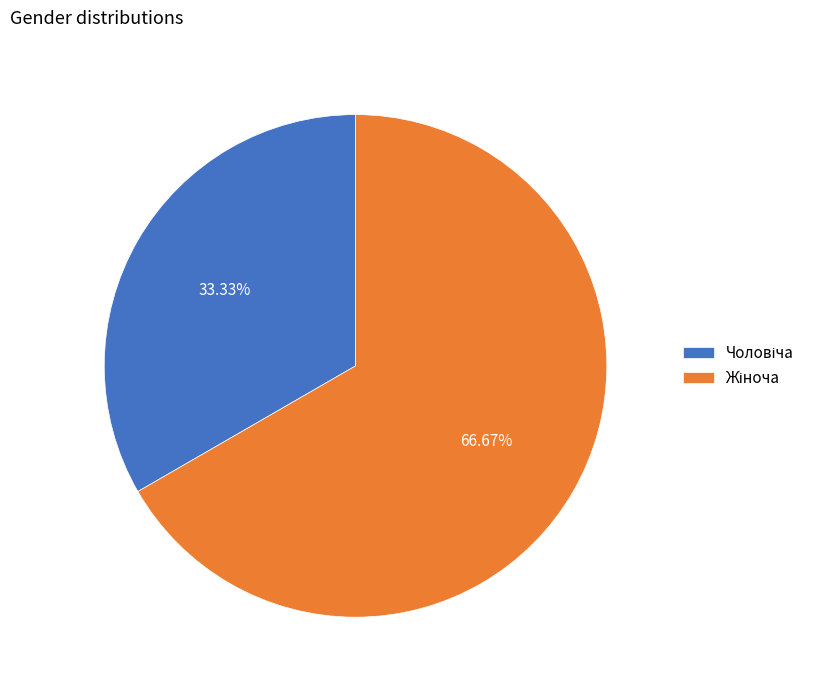

Is there a majority slice in this chart?

Yes